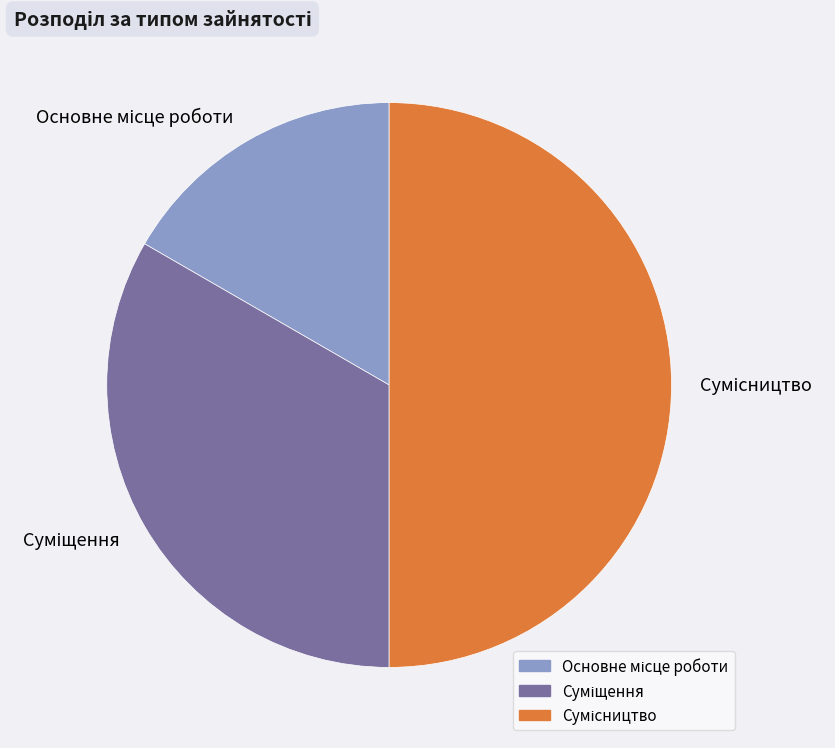

The Основне місце роботи slice represents 17% of the pie. True or false?

True